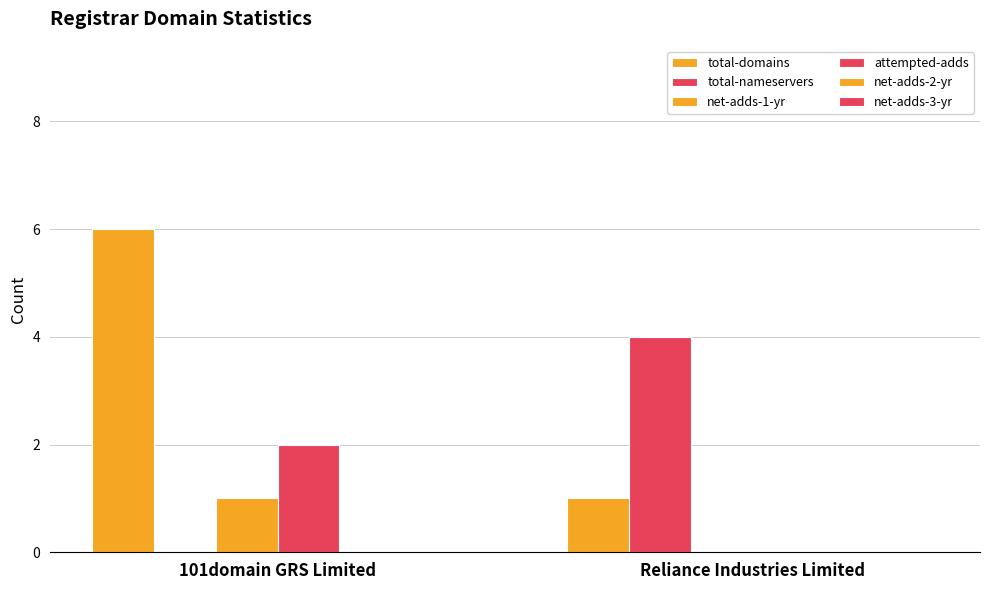

How many categories are shown in the chart?

2